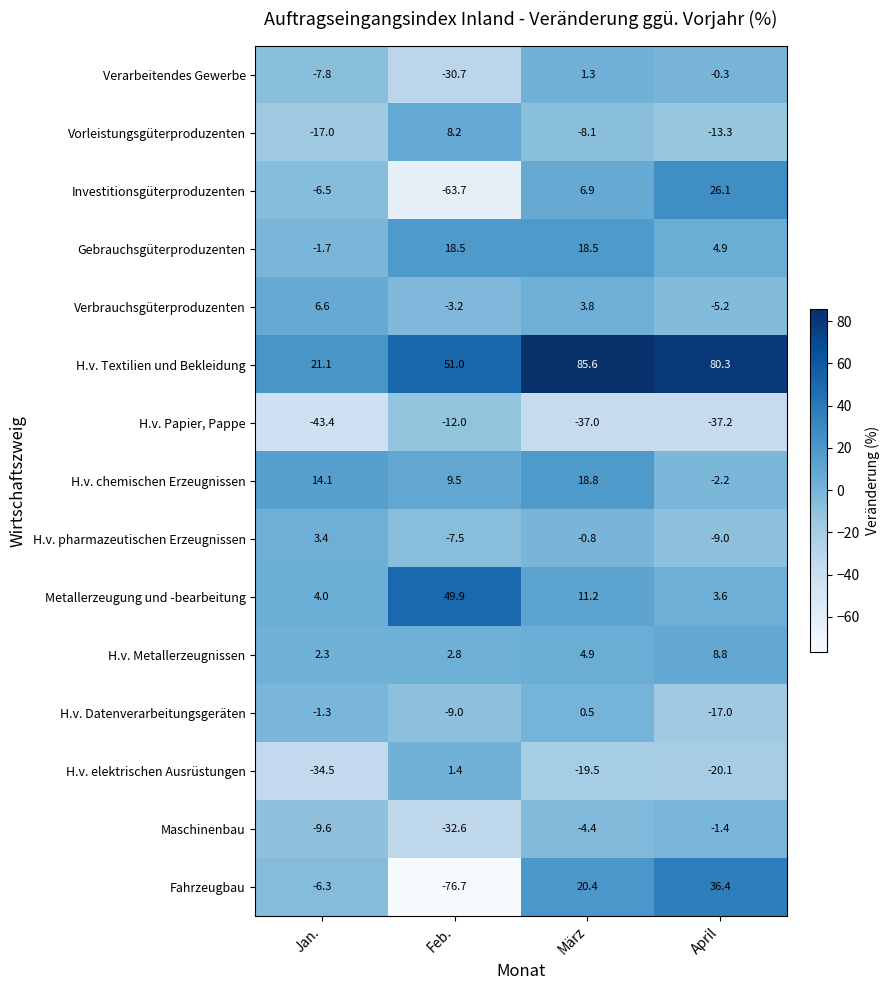

The H.v. chemischen Erzeugnissen series shows 31.1 at März. True or false?

False